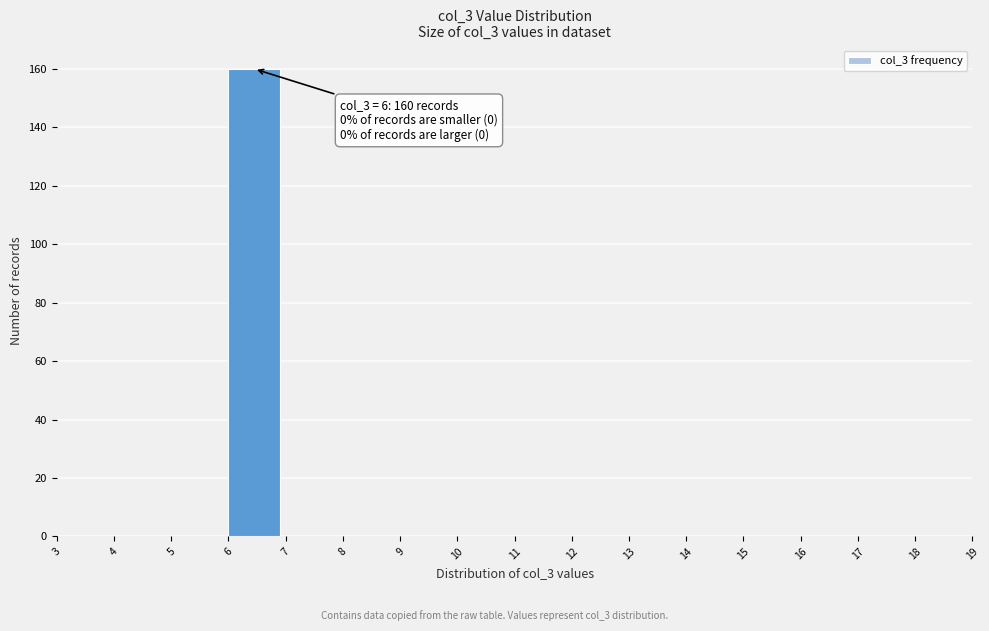

Which range on the x-axis has the tallest bar?

6 to 7